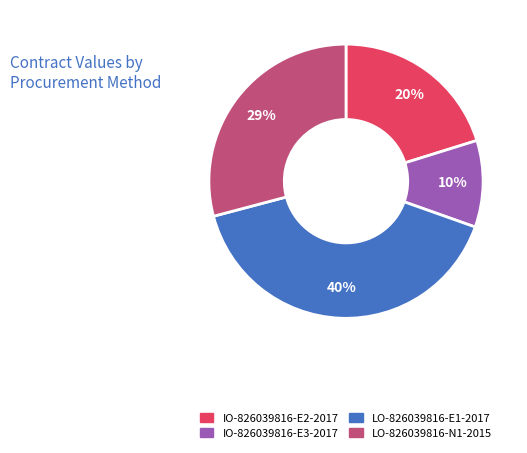

Which slice is the smallest?

IO-826039816-E3-2017